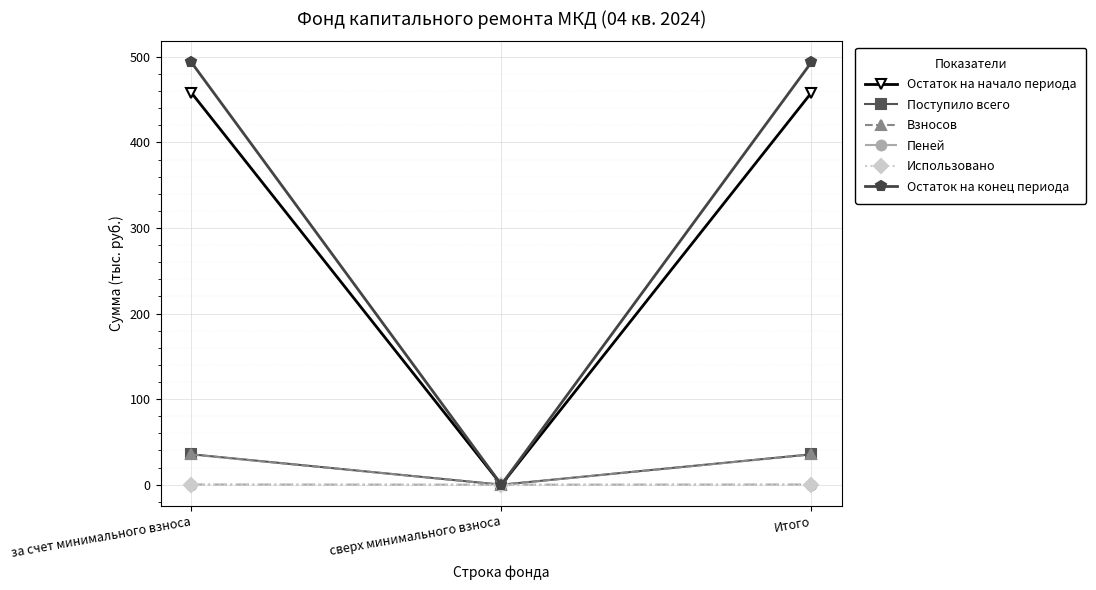

What are all the series names shown in the legend?

Остаток на начало периода, Поступило всего, Взносов, Пеней, Использовано, Остаток на конец периода